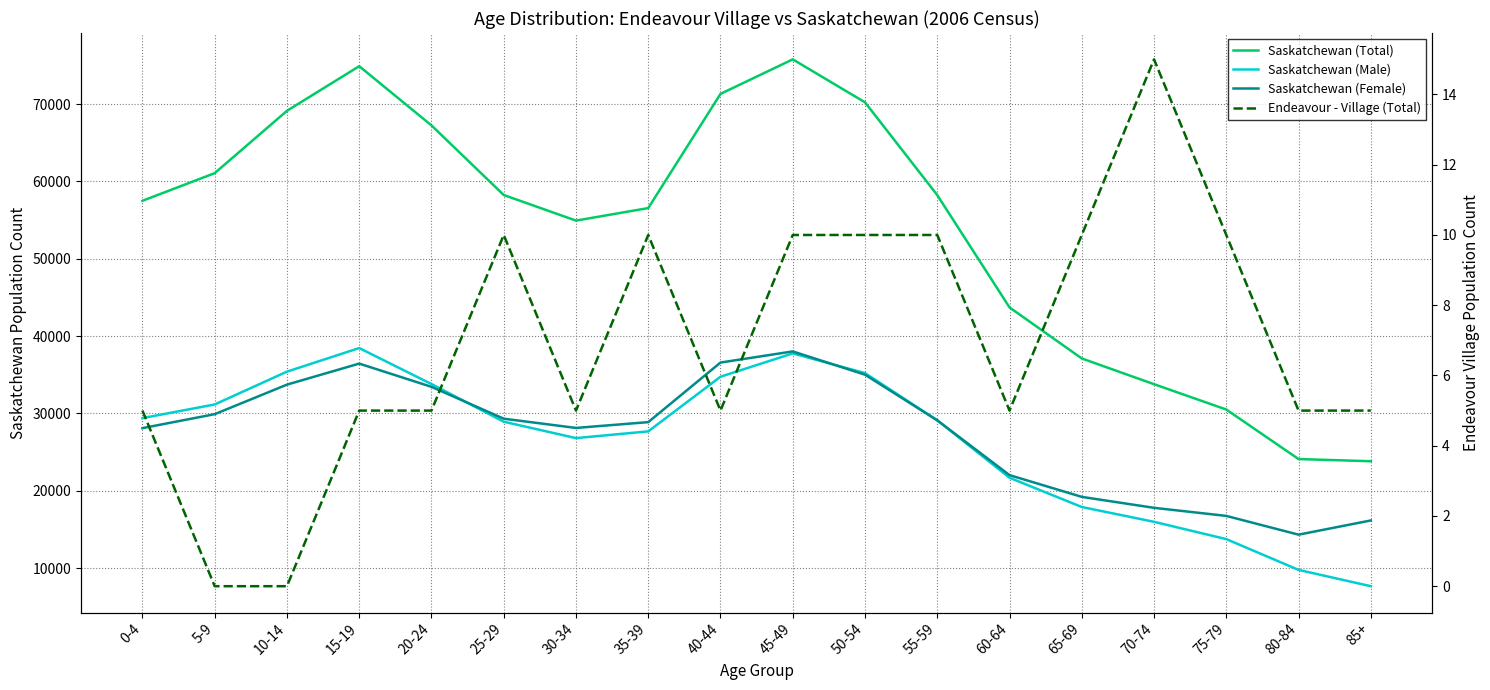

The Endeavour - Village (Total) series shows 0 at 5-9. True or false?

True